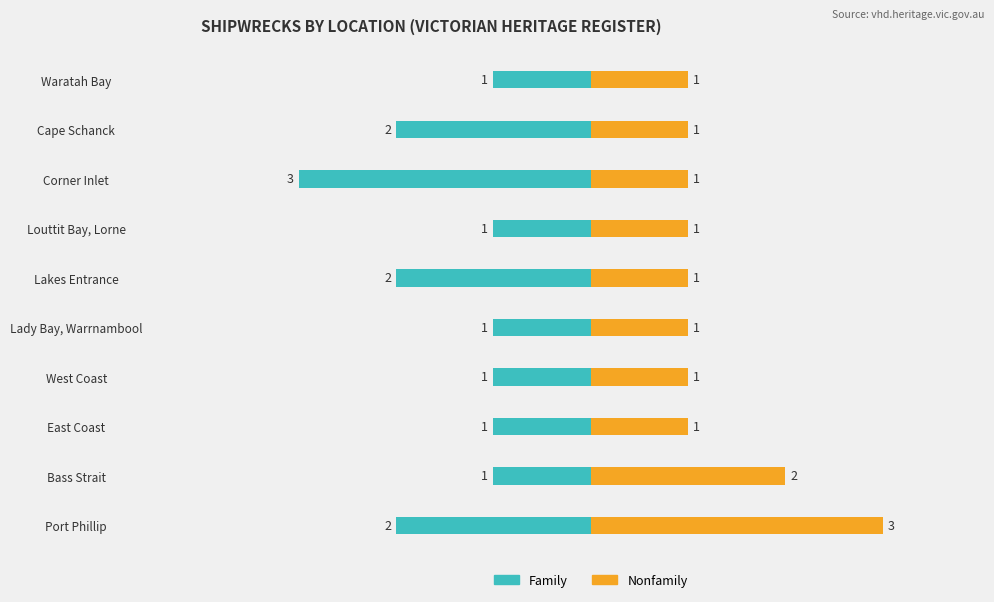

What are all the series names shown in the legend?

Family, Nonfamily